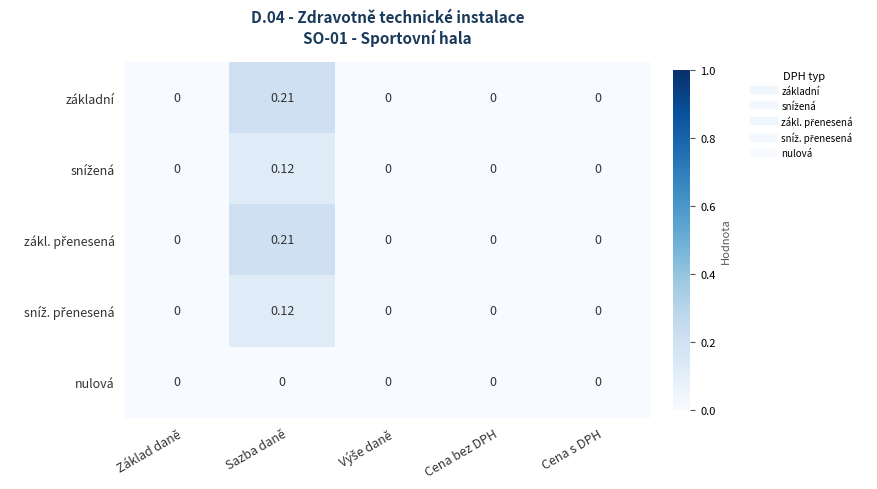

Which label corresponds to the largest value in the chart?

Sazba daně